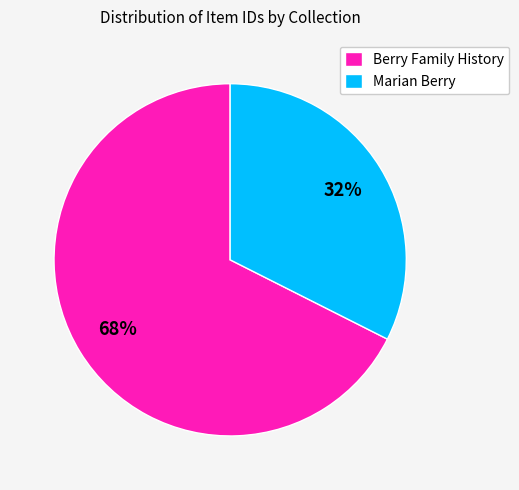

Between Berry Family History and Marian Berry, which is larger?

Berry Family History